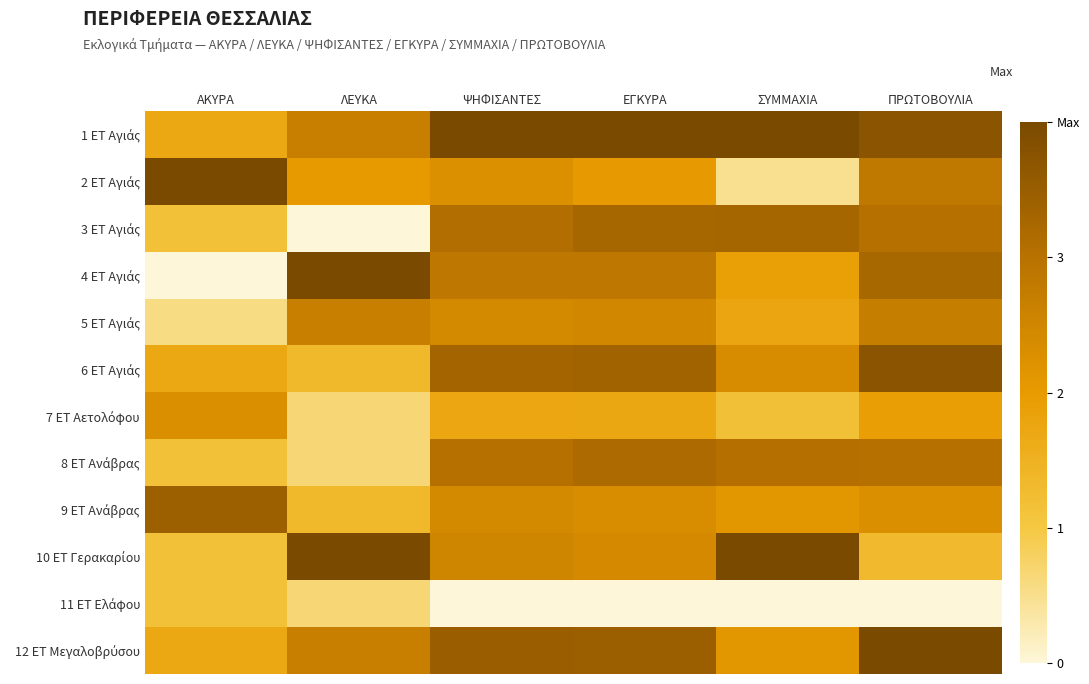

Which series has the largest total across all categories?

1 ΕΤ Αγιάς